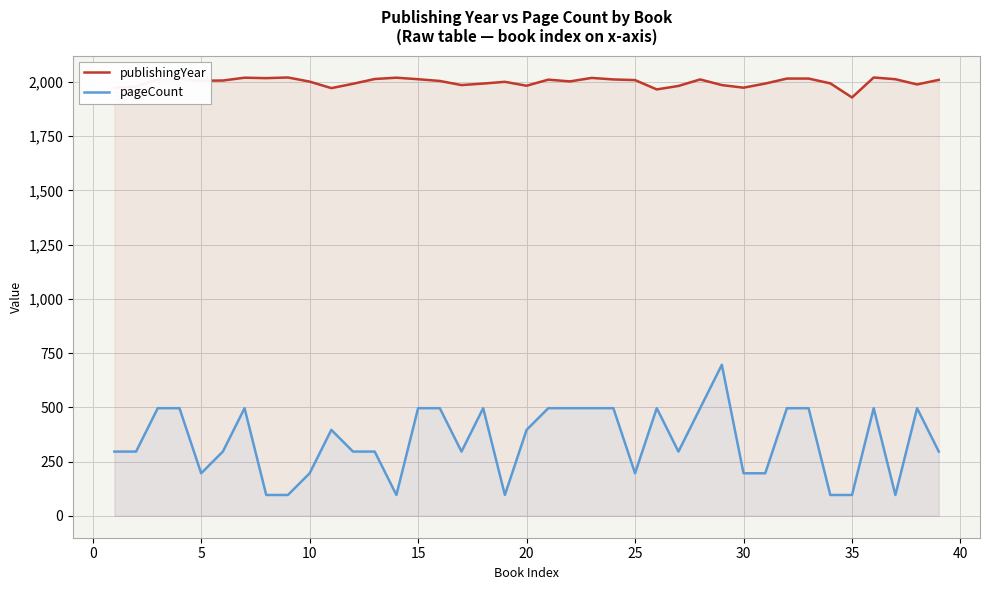

What is the greatest value displayed?

2020